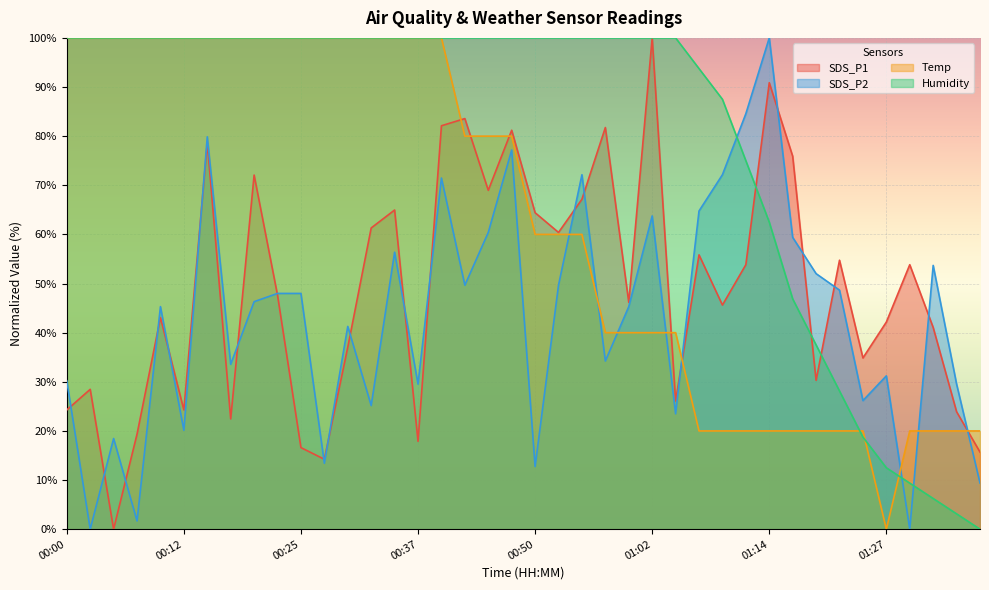

Is it true that SDS_P1 equals 13.5 at 00:00?

False